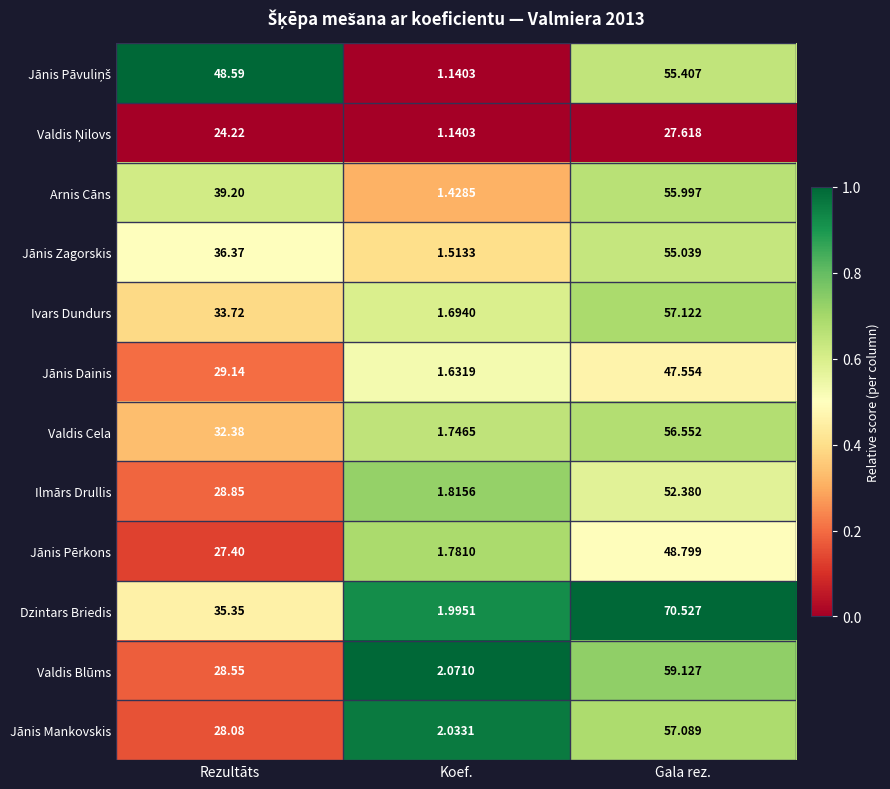

Which category has the lowest value across all series?

Koef.